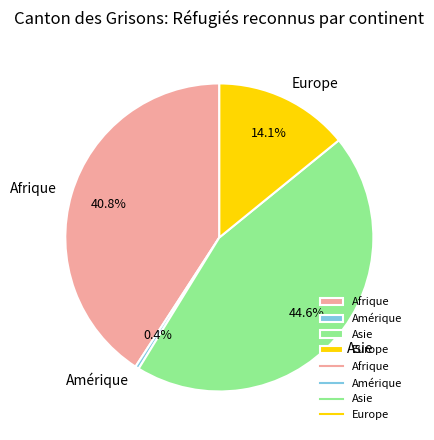

To the nearest percent, what is the combined percentage of Europe and Afrique?

55%